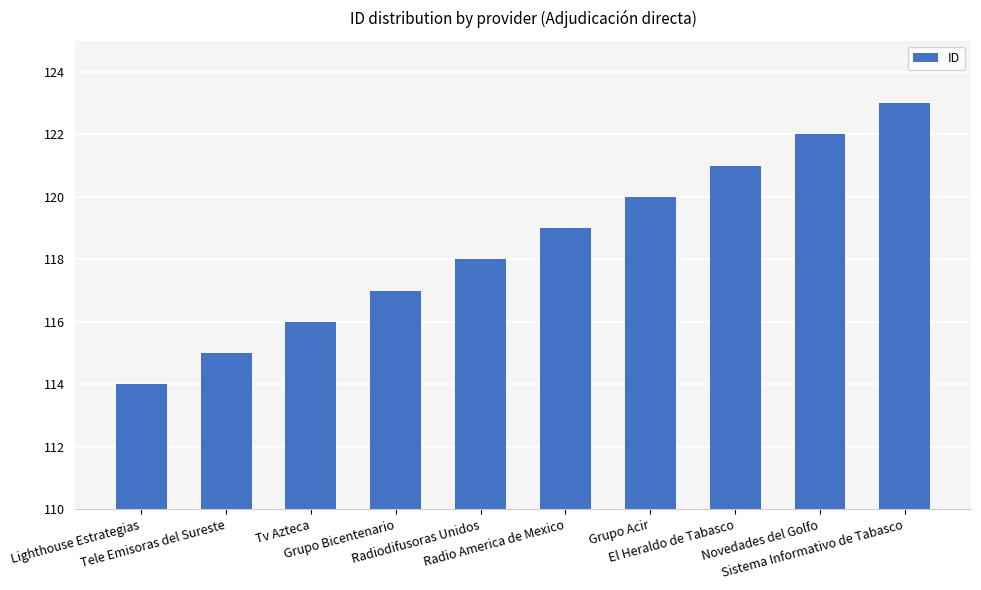

What is the difference between the values at Tv Azteca and Radio America de Mexico?

3